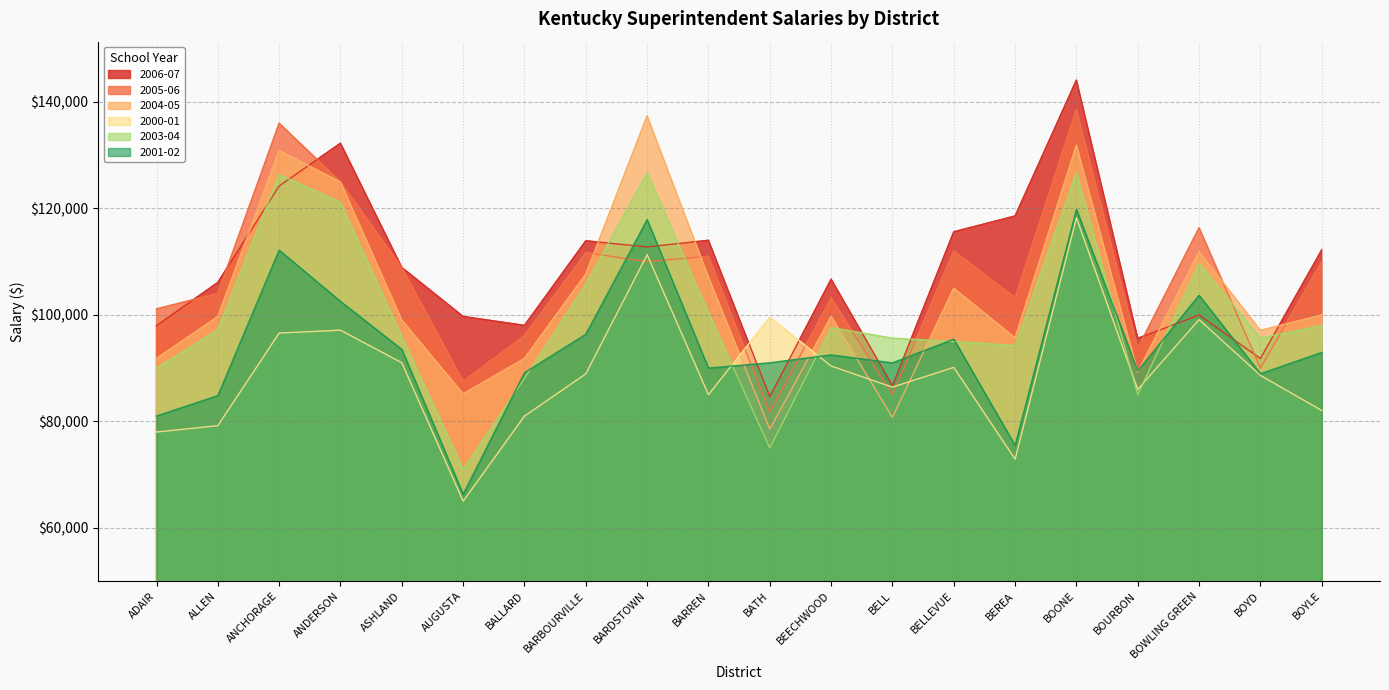

True or false: 2001-02 and 2005-06 cross at least once.

True